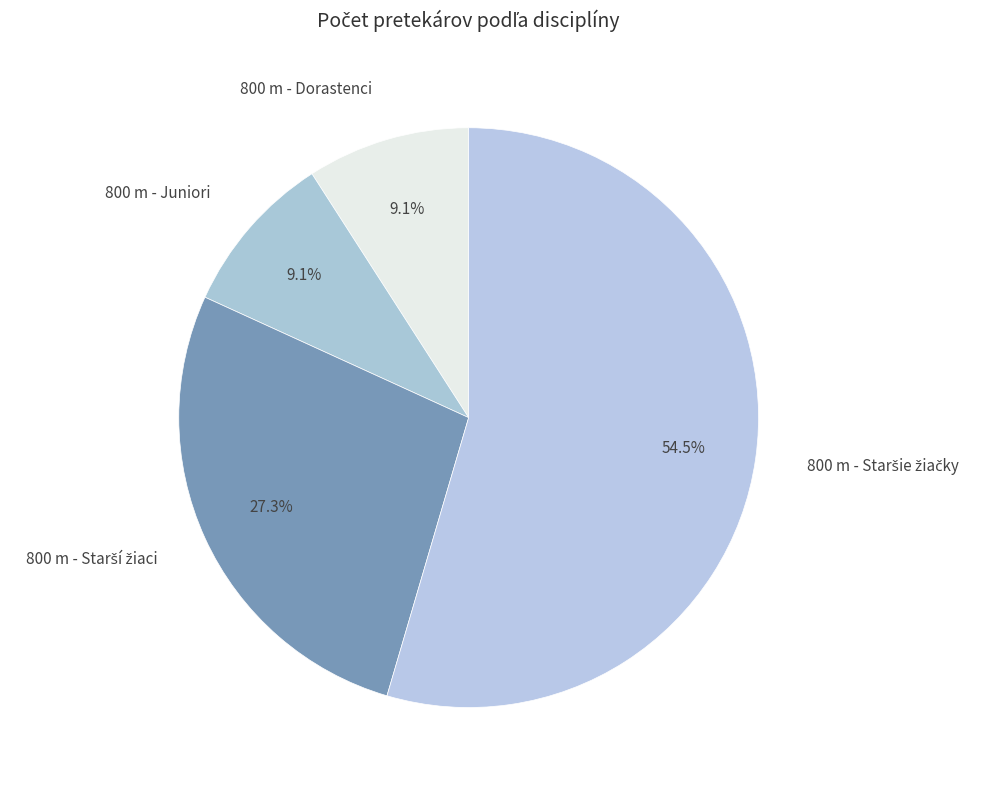

Does any single category account for the majority?

Yes